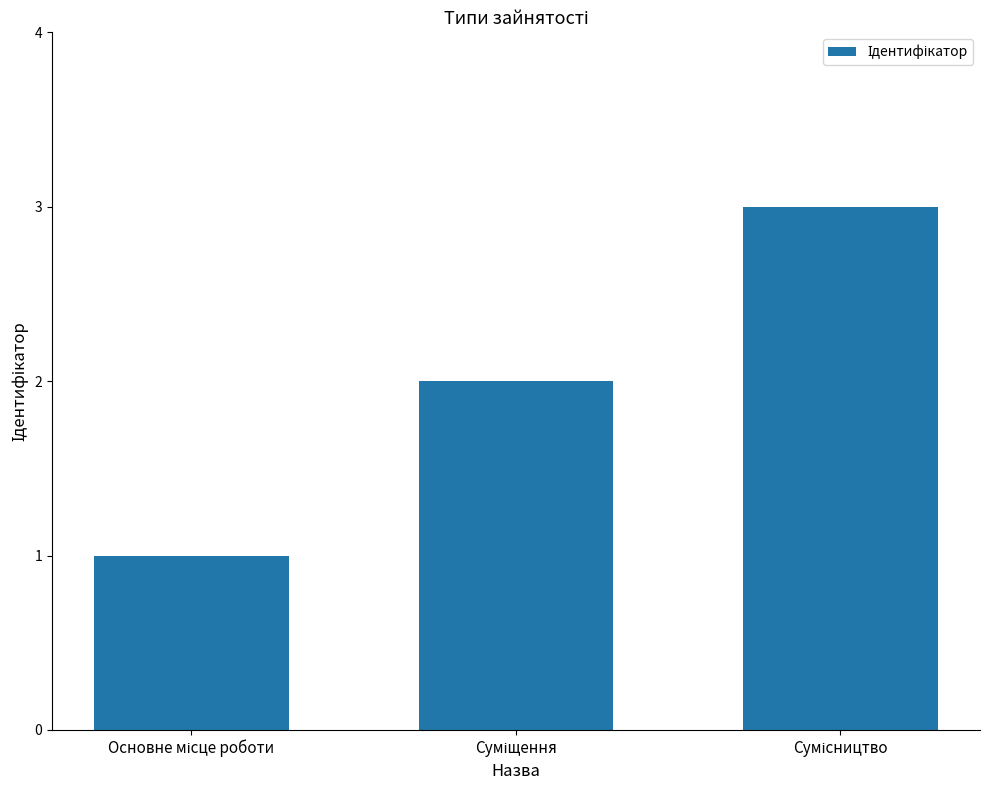

What is the sum of all values?

6